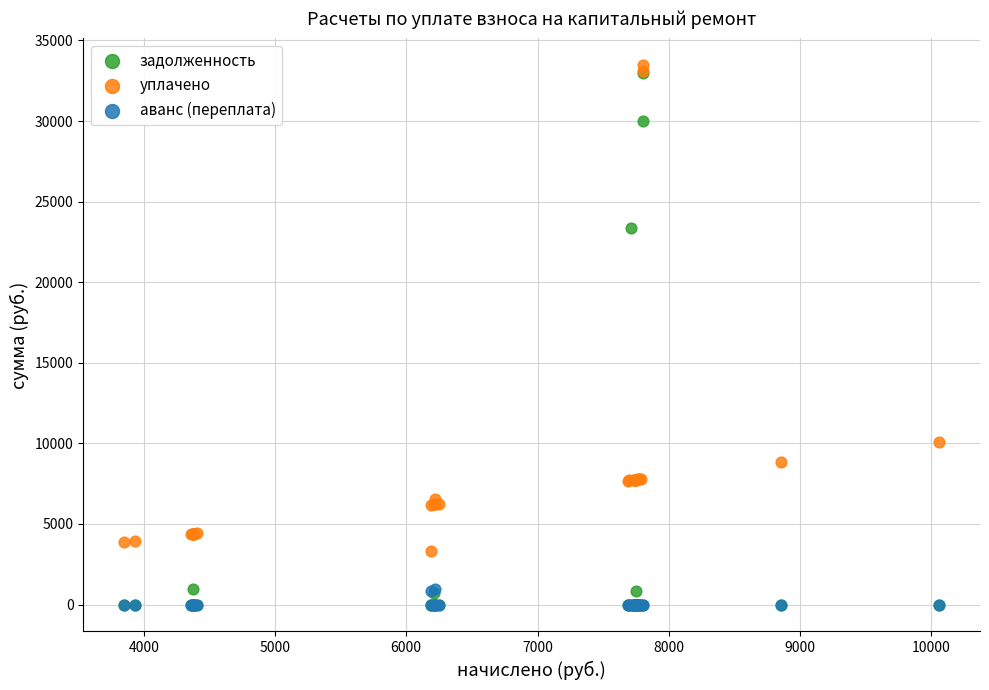

In the задолженность series, what Y value is closest to 16488?

23374.4